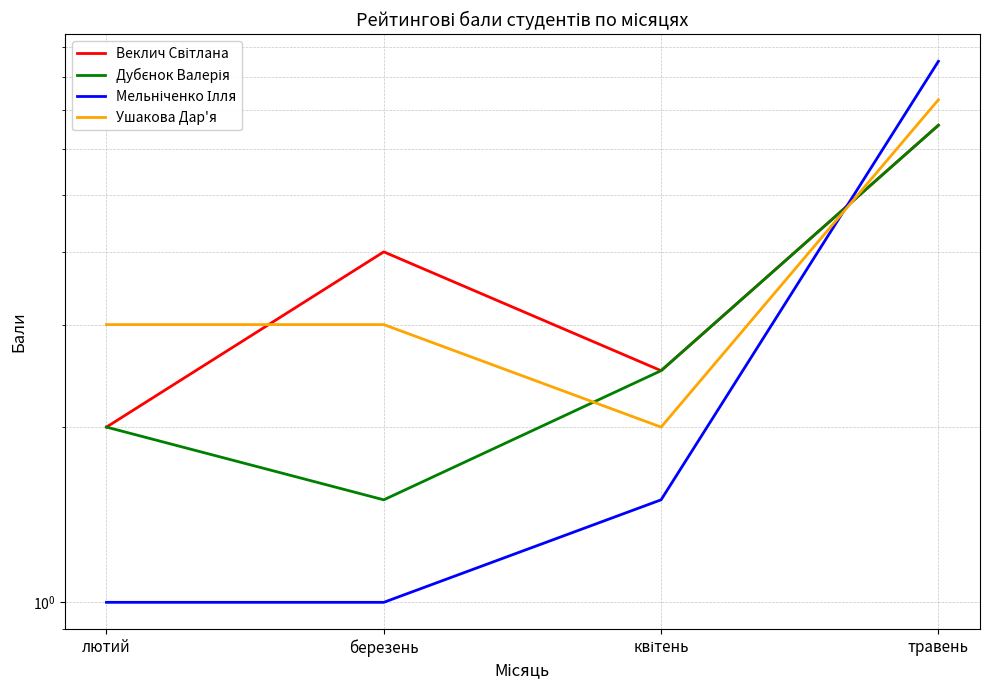

Which label corresponds to the largest value in the chart?

травень